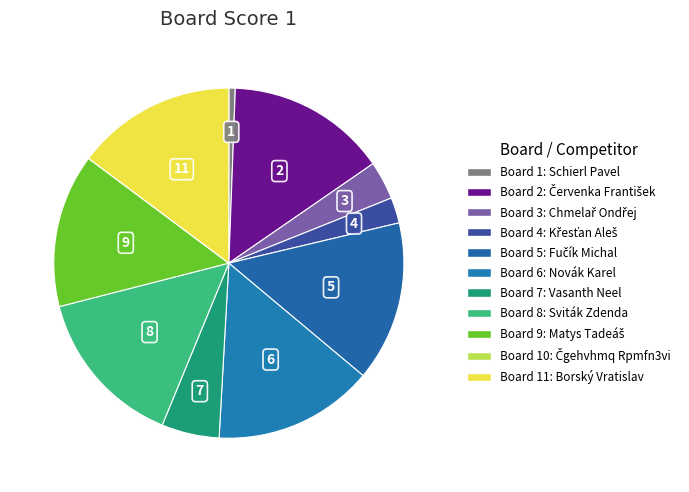

Rank the categories by value from highest to lowest.

2, 5, 6, 8, 11, 9, 7, 3, 4, 1, 10